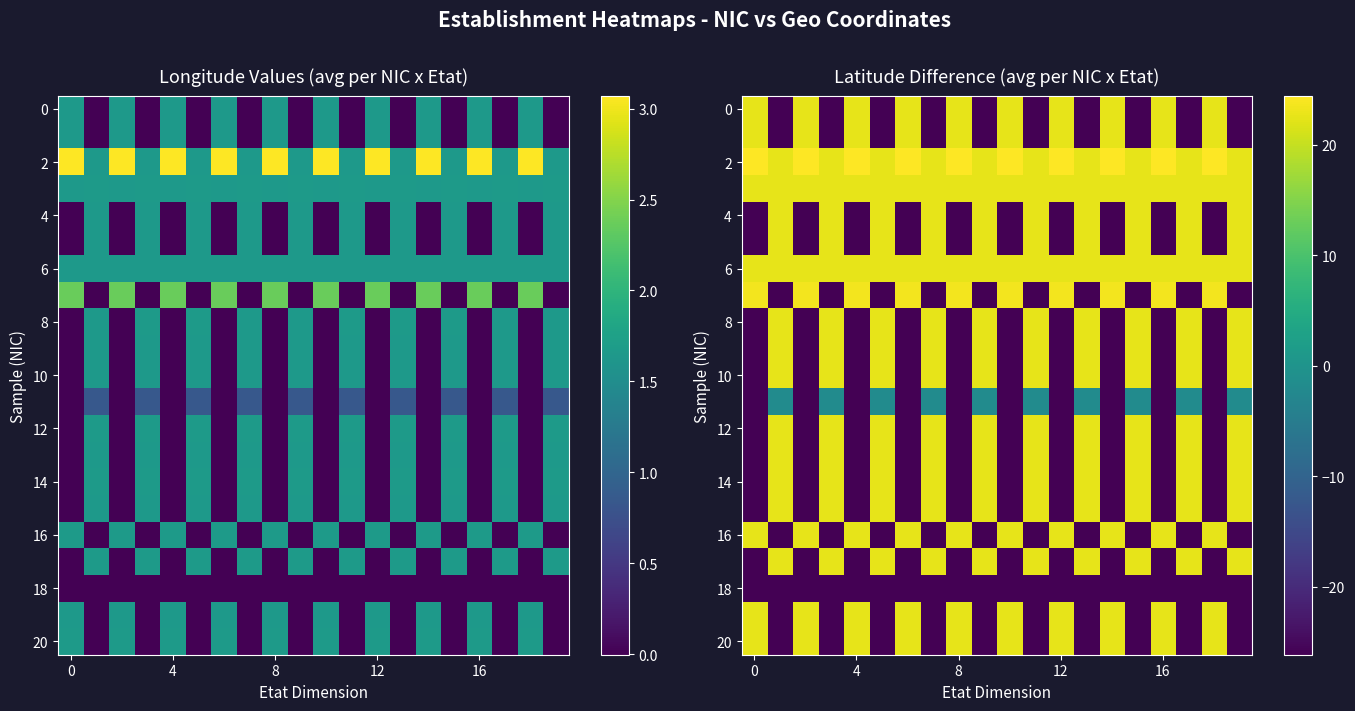

The row_10 series shows 32.9 at 5. True or false?

False